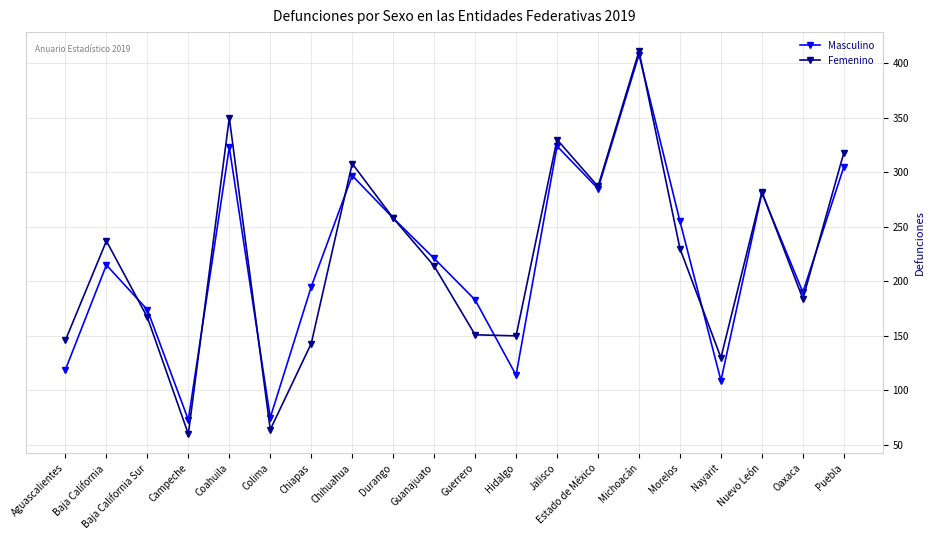

What is the difference between the Masculino values at Estado de México and Oaxaca?

95